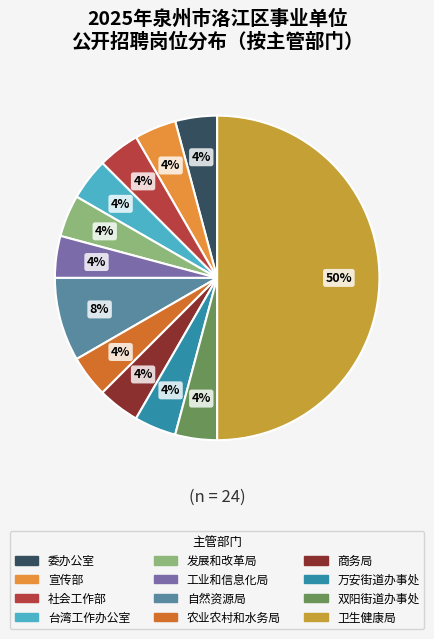

How many segments does this pie chart have?

12